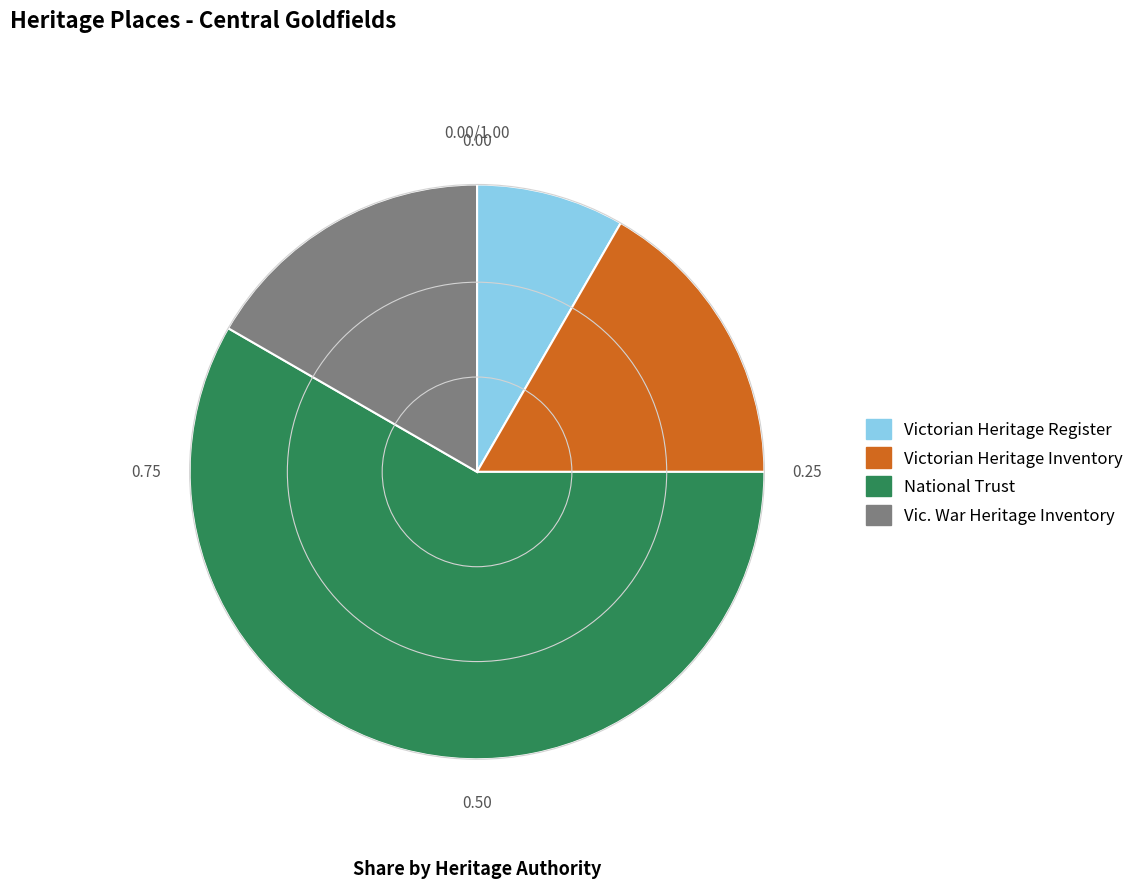

Which category has the smallest portion of the pie?

Victorian Heritage Register